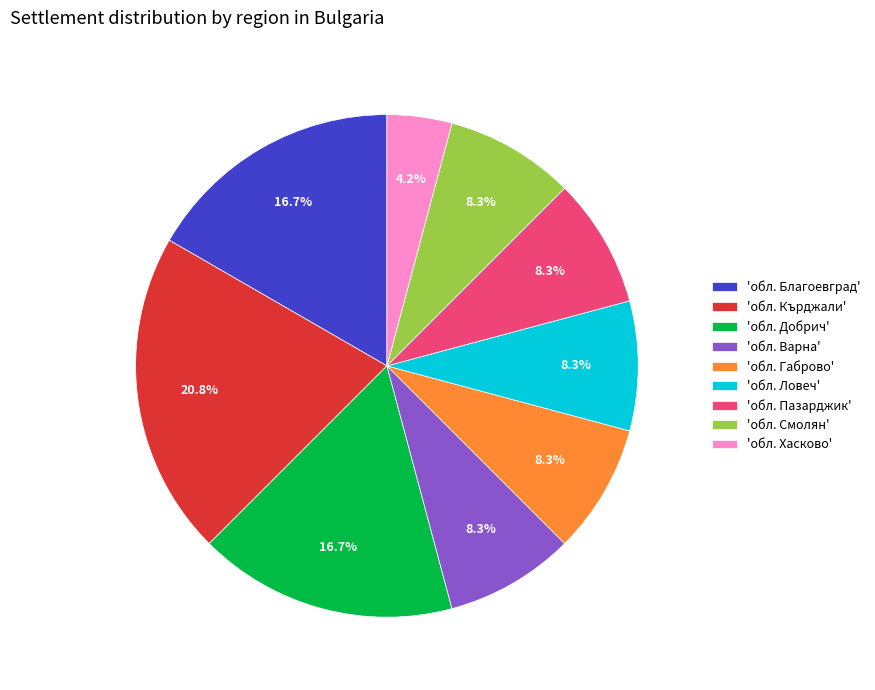

Which slice is the largest?

'обл. Кърджали'